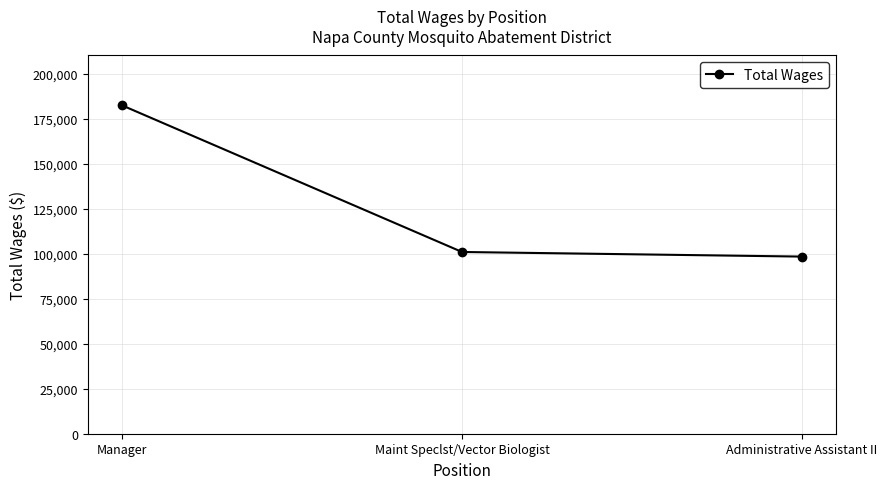

Which label corresponds to the smallest value in the chart?

Administrative Assistant II